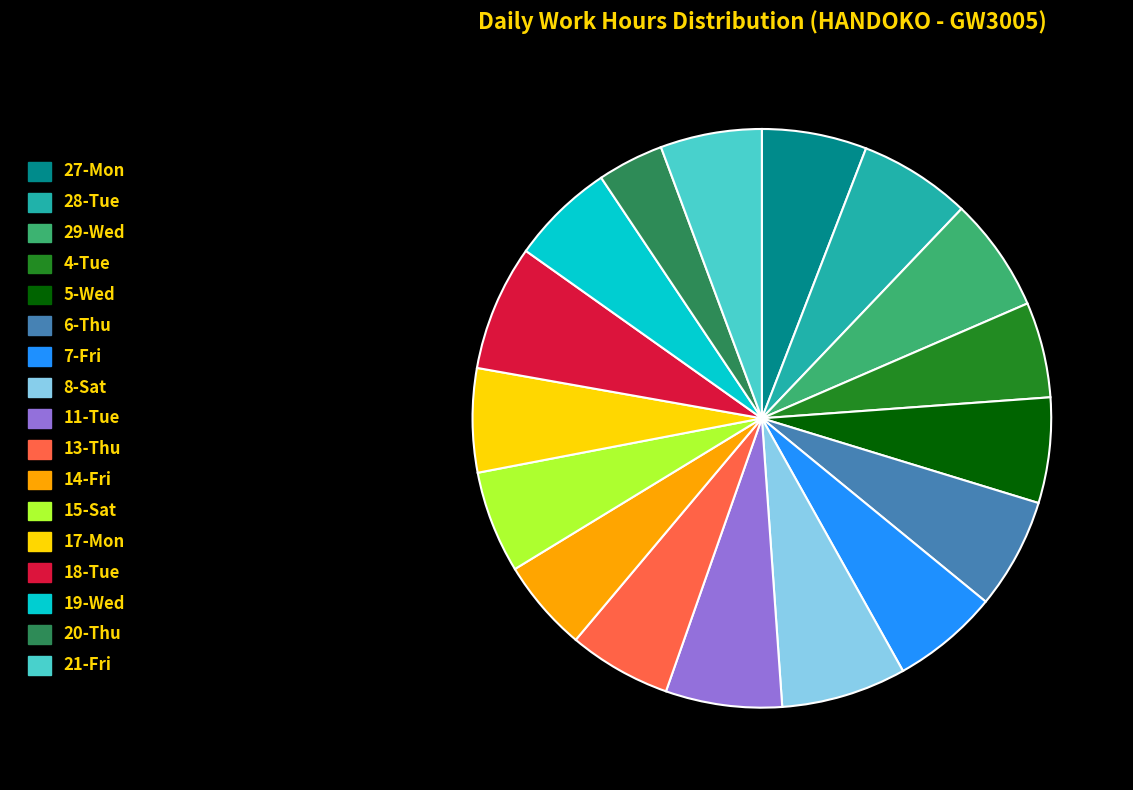

Approximately how many times larger is the value at 14-Fri compared to 28-Tue?

0.8